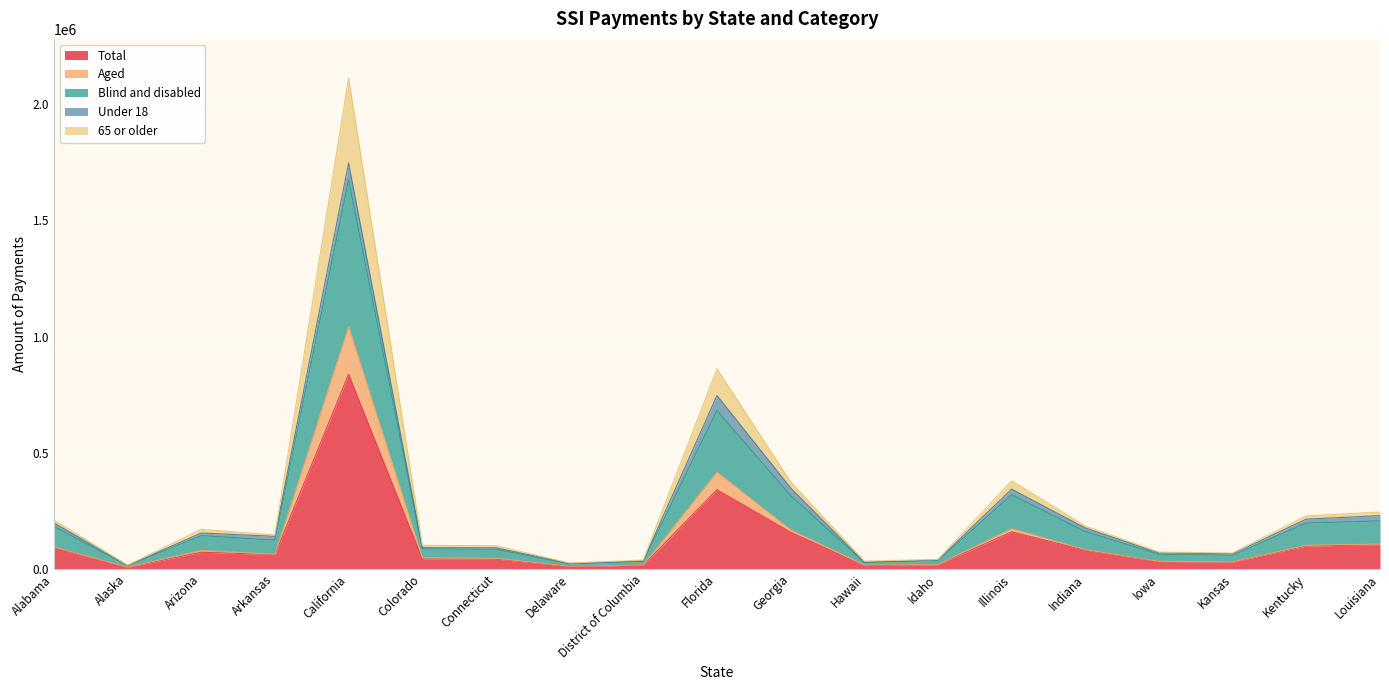

What is the sum of all Total values?

2214253